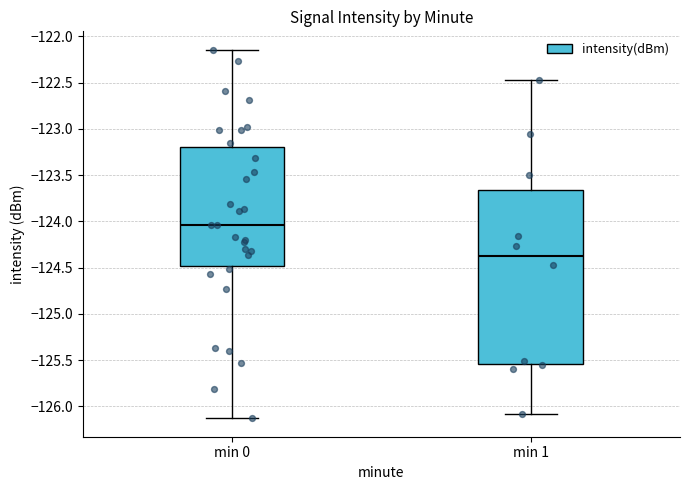

Reading left to right, read every box against the y-axis: the position of its median line, the range the box covers, and the ends of its whiskers. The values are not printed on the chart, so give them approximately, as read against the axis.

min 0: median -124.05, box -124.50 to -123.20, whiskers -126.15 to -122.15
min 1: median -124.35, box -125.55 to -123.65, whiskers -126.10 to -122.45